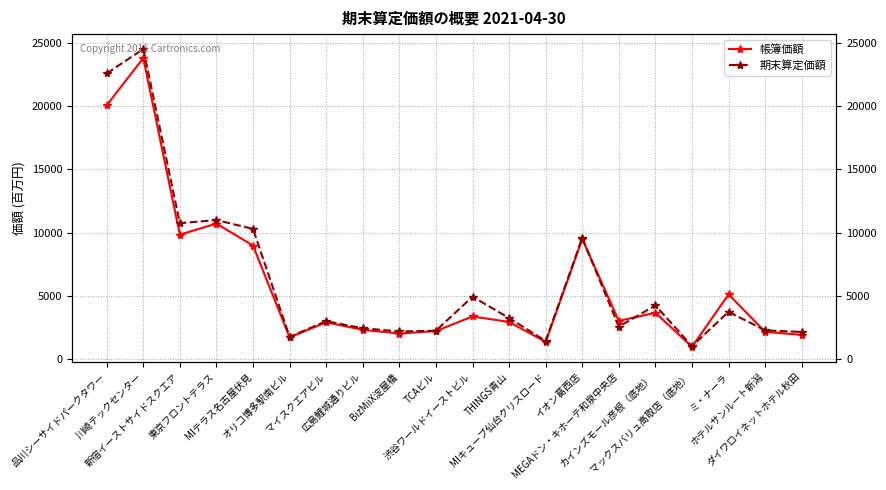

Which category has the lowest value in the 期末算定価額 series?

マックスバリュ高取店（底地）